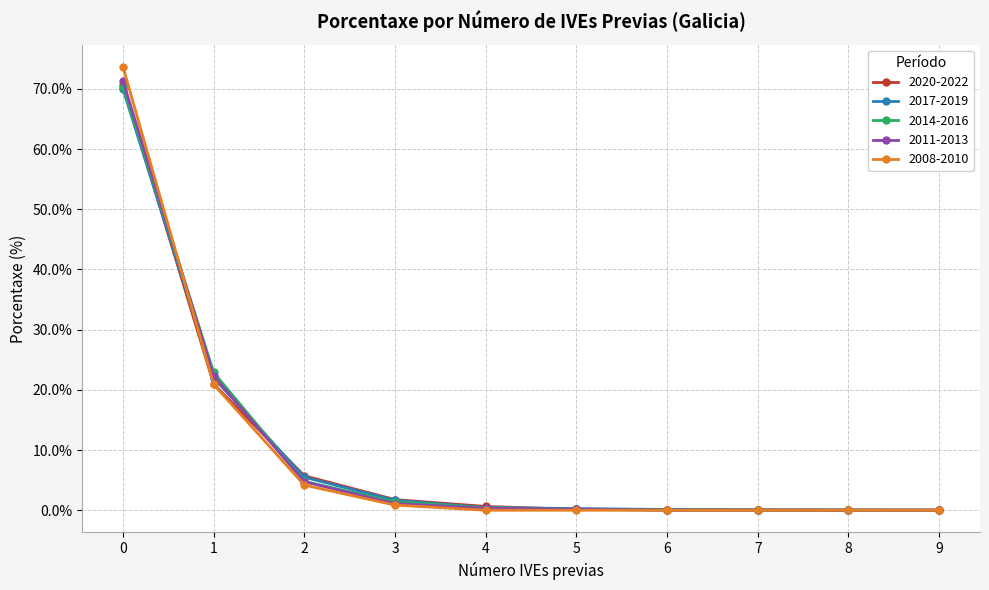

What is the difference between the maximum and minimum values in the 2014-2016 series?

70.3